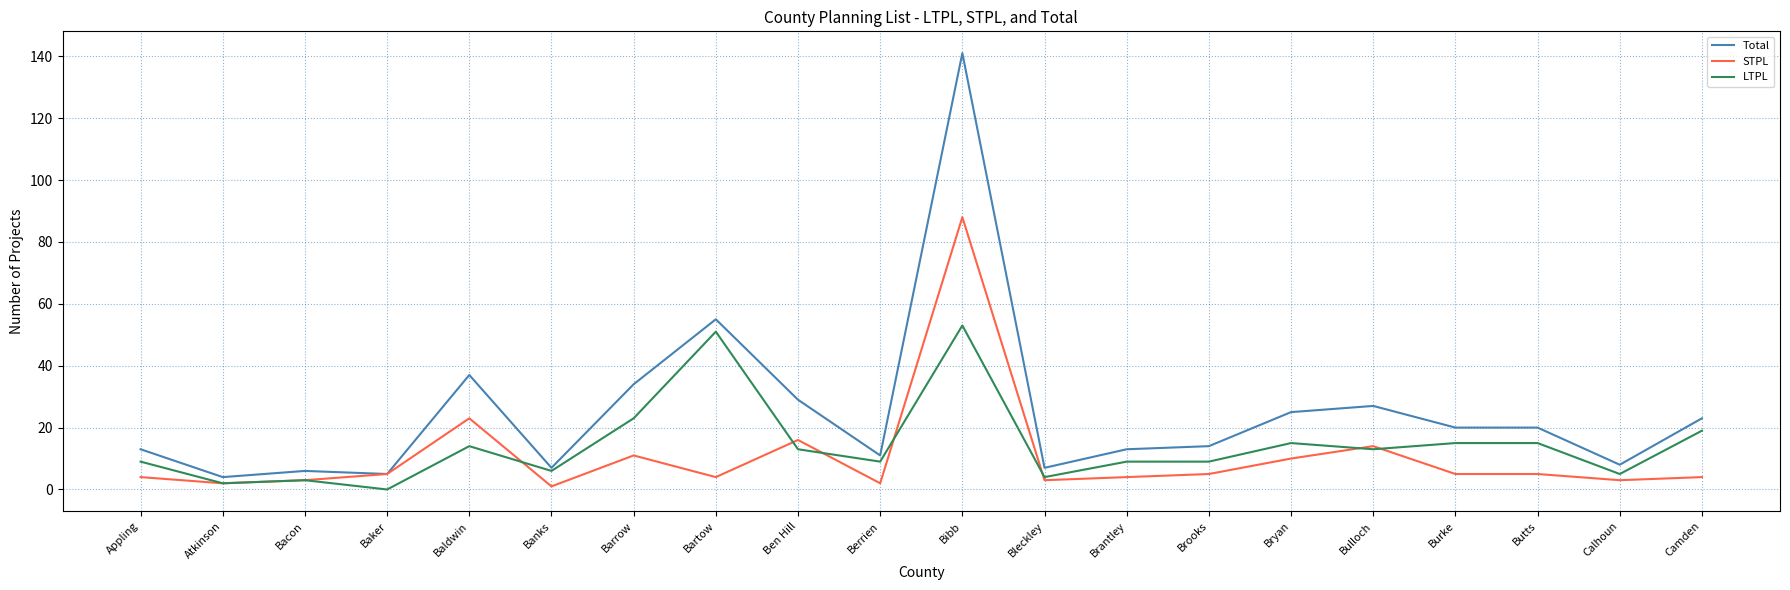

What are all the series names shown in the legend?

Total, STPL, LTPL